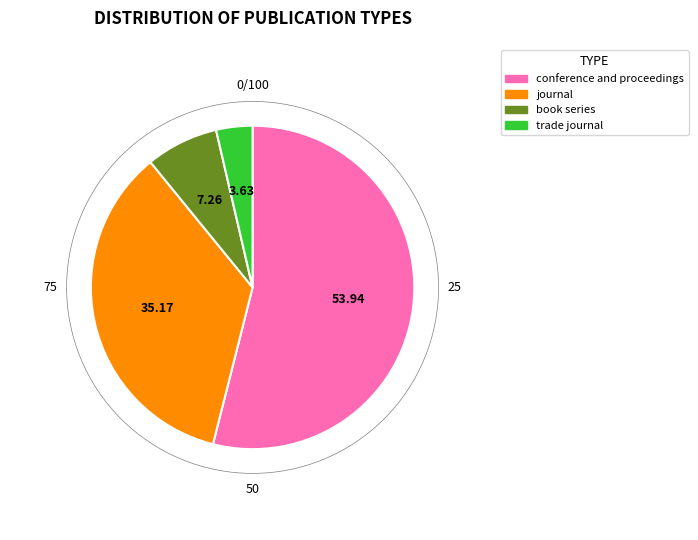

What is the smallest slice in the pie chart?

trade journal